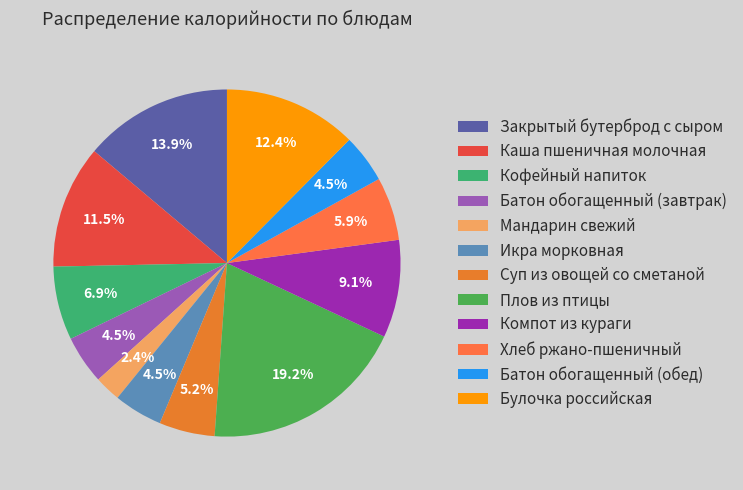

What percentage is the Суп из овощей со сметаной slice, to the nearest percent?

5%